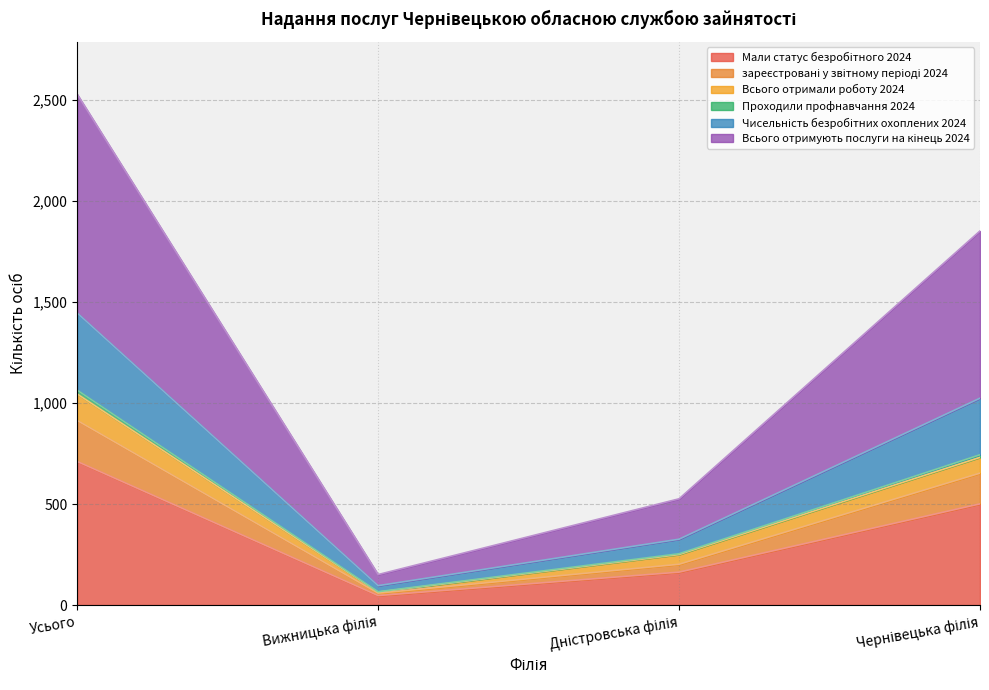

Where is the first local minimum for Проходили профнавчання 2024?

Вижницька філія